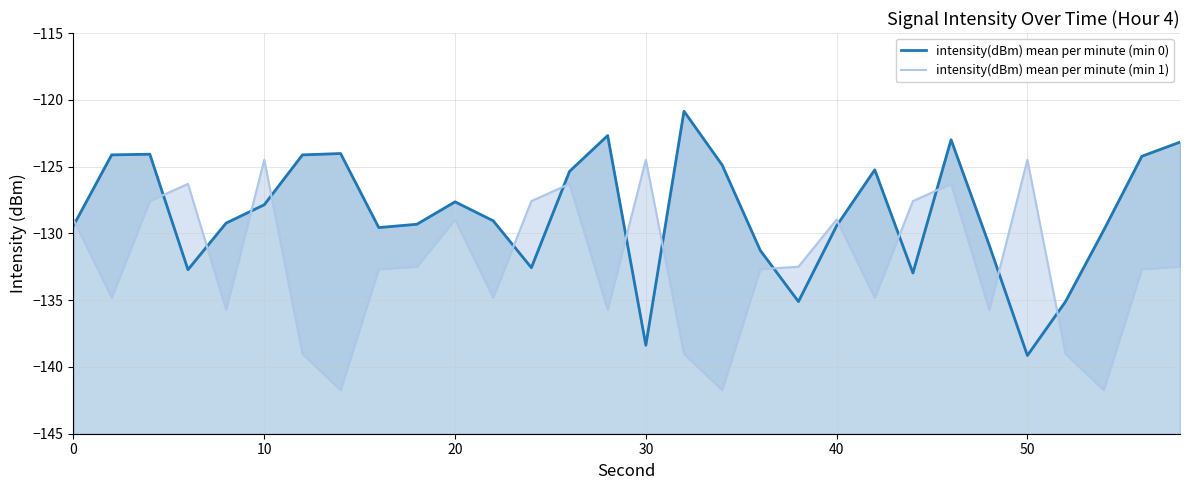

Which series has the largest total across all categories?

intensity(dBm) mean per minute (min 0)